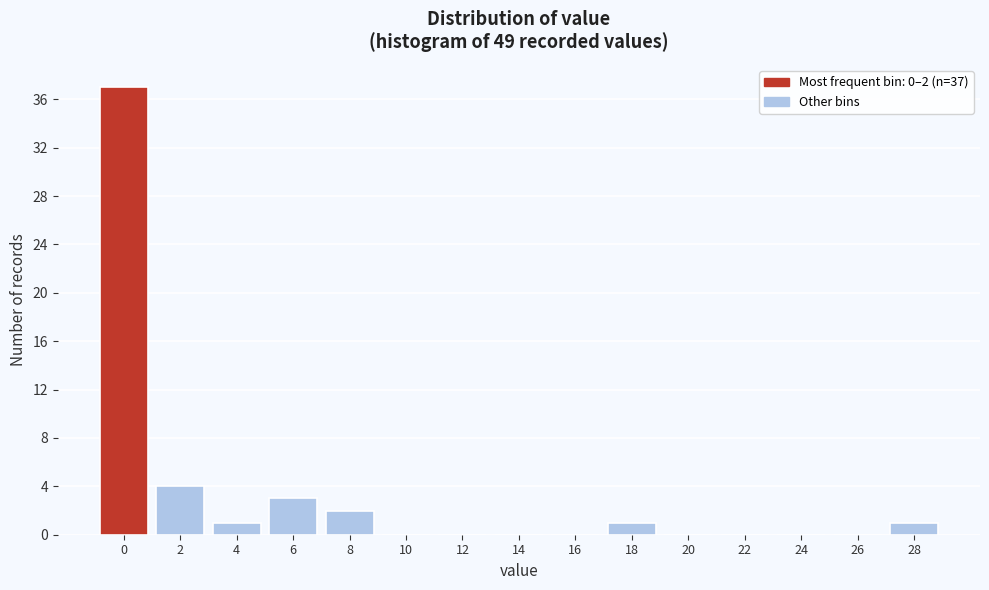

Reading right to left, extract all data points from this chart.

28=1	26=0	24=0	22=0	20=0	18=1	16=0	14=0	12=0	10=0	8=2	6=3	4=1	2=4	0=37